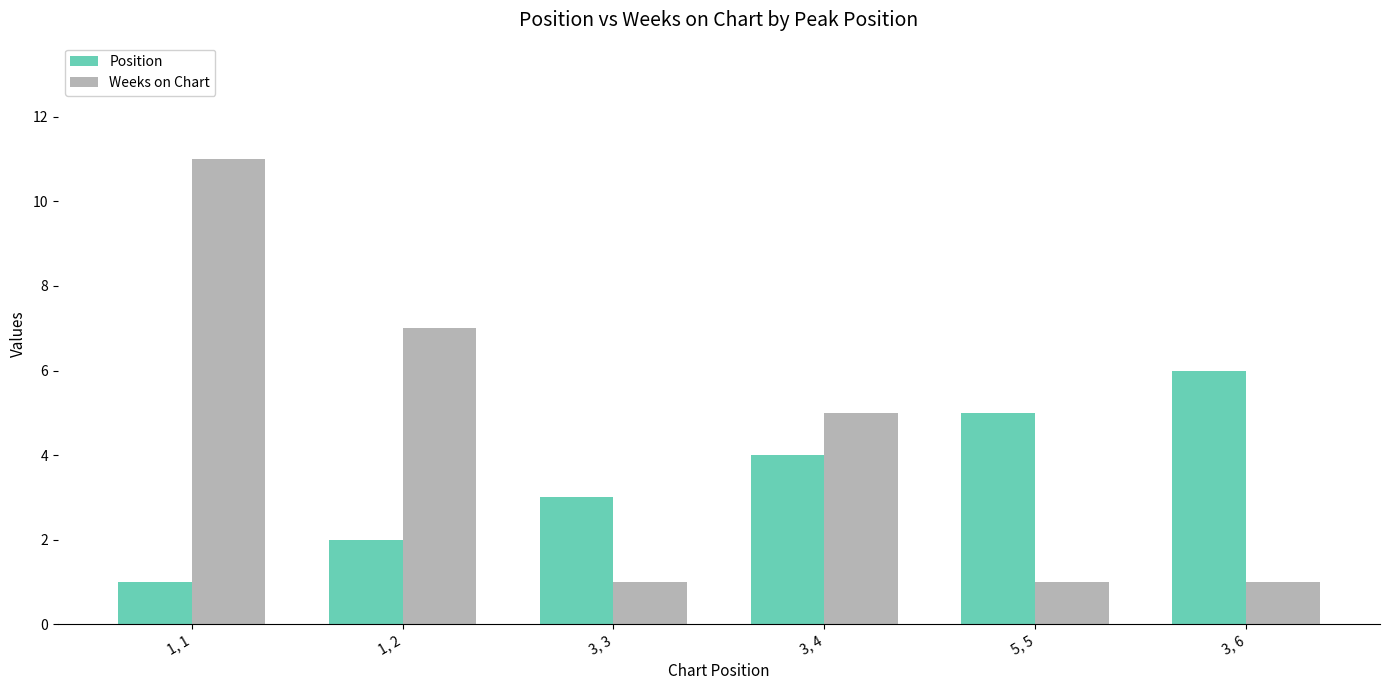

What are all the series names shown in the legend?

Position, Weeks on Chart